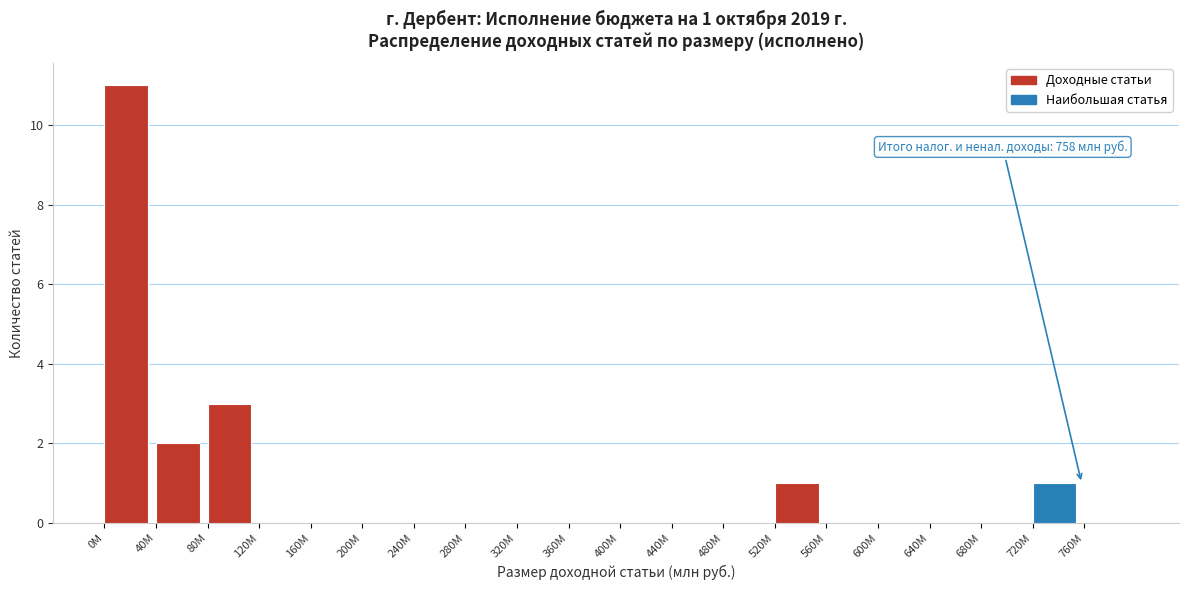

Reading left to right, list all the values displayed in this chart.

0M=11	40M=2	80M=3	120M=0	160M=0	200M=0	240M=0	280M=0	320M=0	360M=0	400M=0	440M=0	480M=0	520M=1	560M=0	600M=0	640M=0	680M=0	720M=1	760M=0